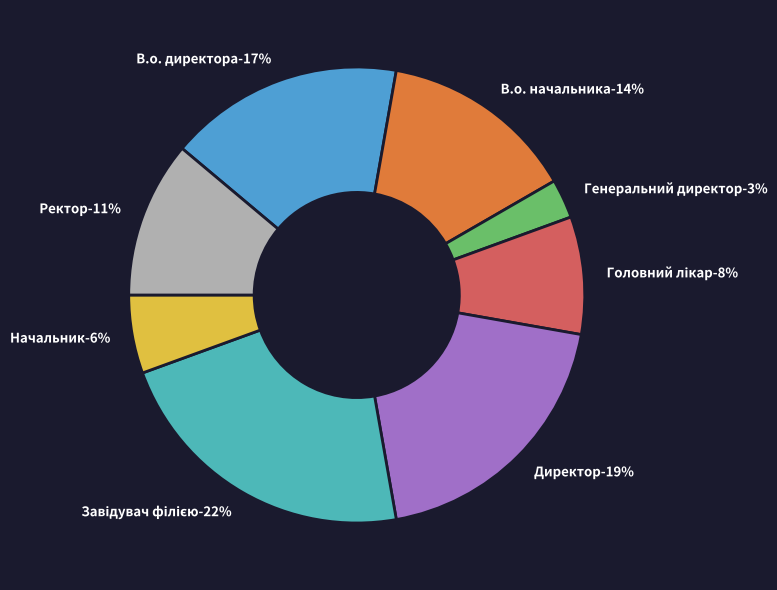

Does Ректор represent more than half of the total?

No